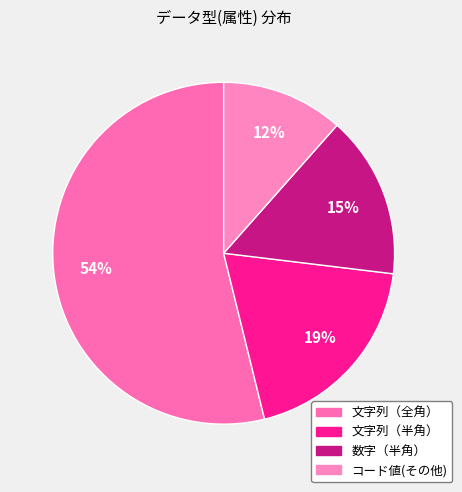

What is the majority slice?

文字列（全角）